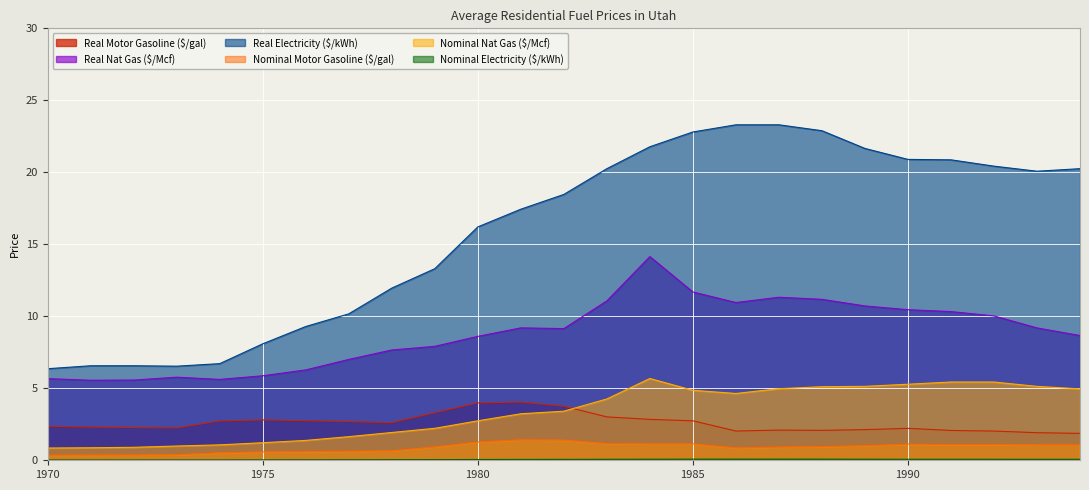

What is the highest value of the Nominal Nat Gas ($/Mcf) series?

5.7